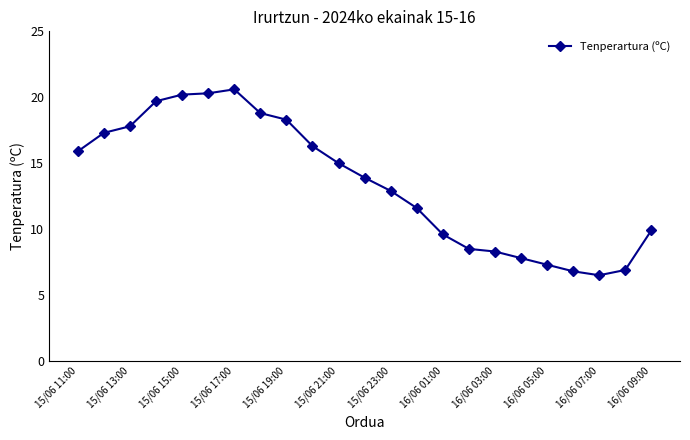

What is the difference between the maximum and second lowest values?

13.8